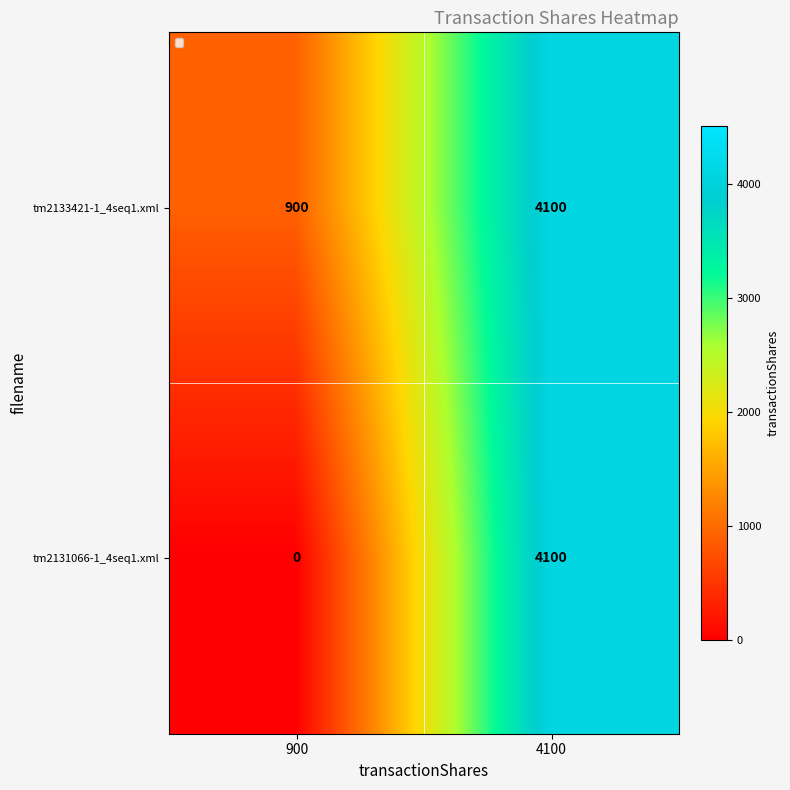

Reading left to right, extract all data points from this chart.

tm2133421-1_4seq1.xml: 900=900	4100=4100
tm2131066-1_4seq1.xml: 900=0	4100=4100